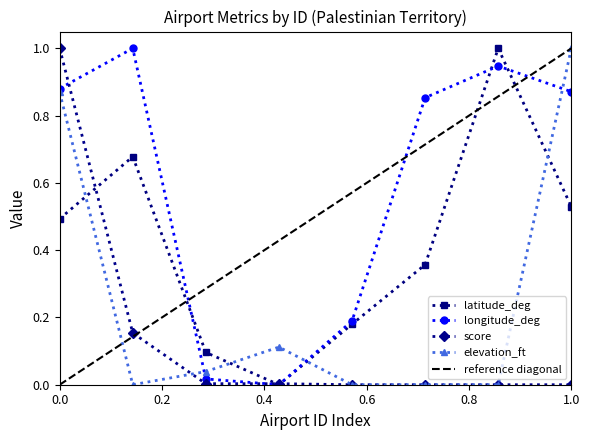

At how many categories does at least one series exceed 0?

8